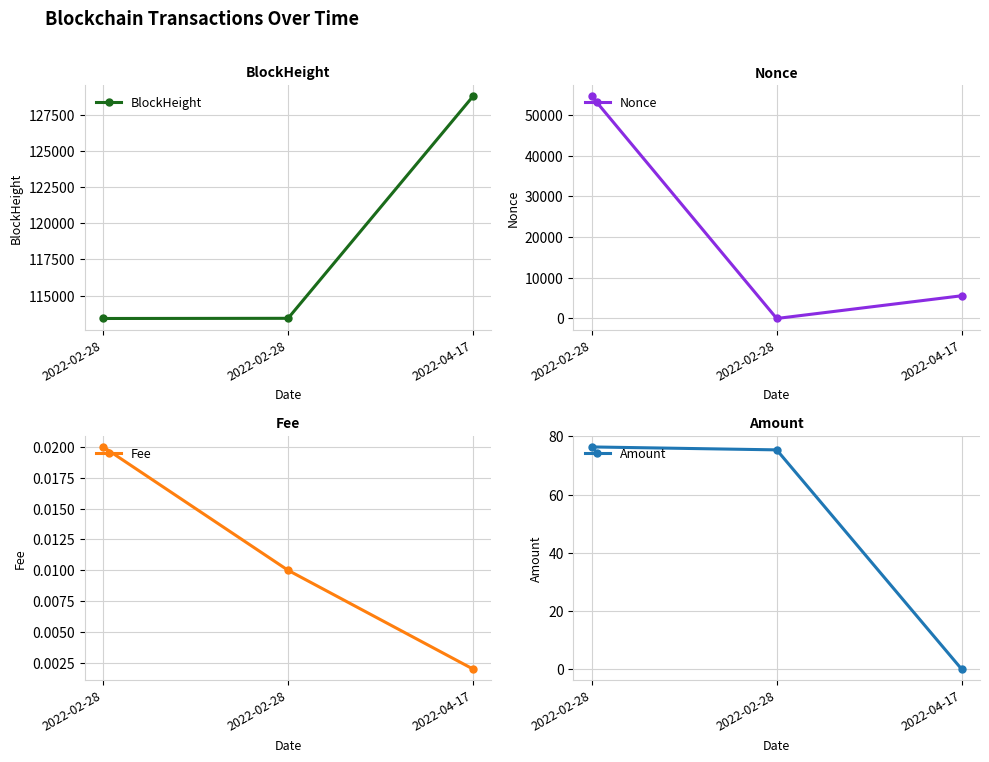

Between 2022-02-28 and 2022-02-28, which series saw the biggest shift?

Nonce